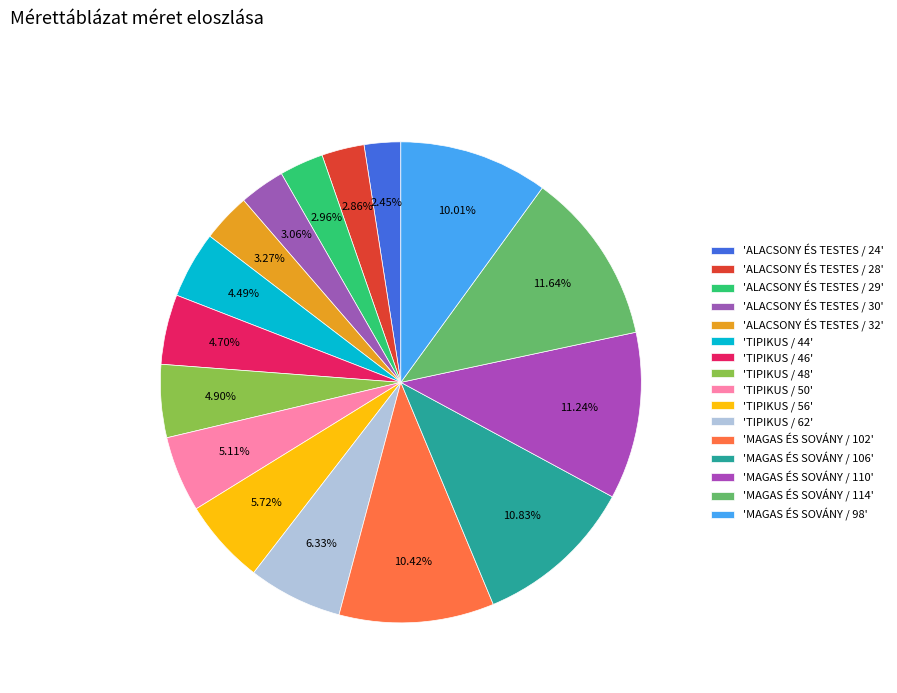

Count the number of slices in the pie.

16